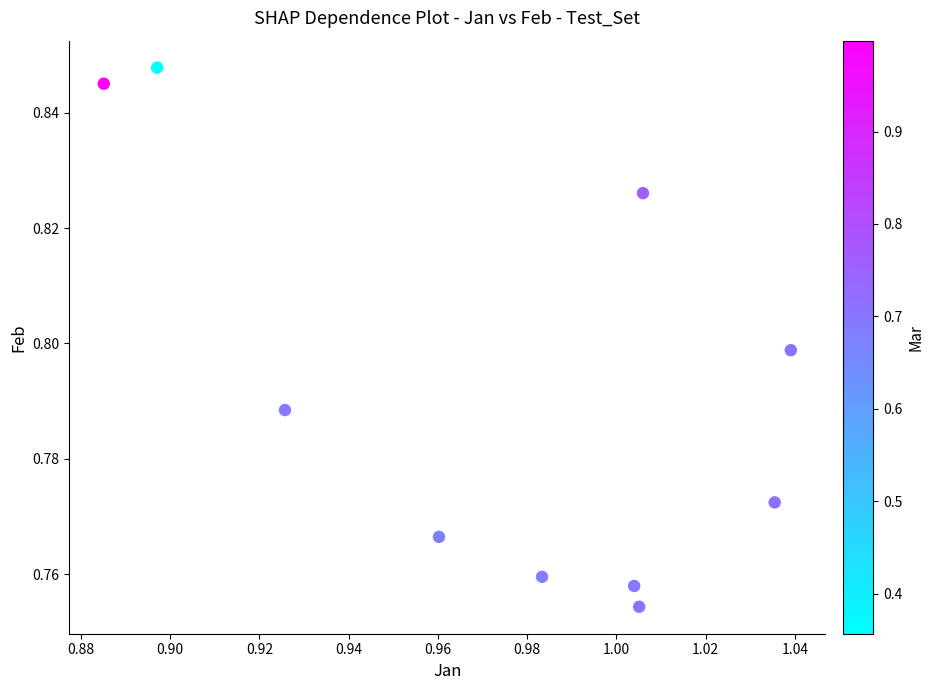

What is the average X value?

1.0